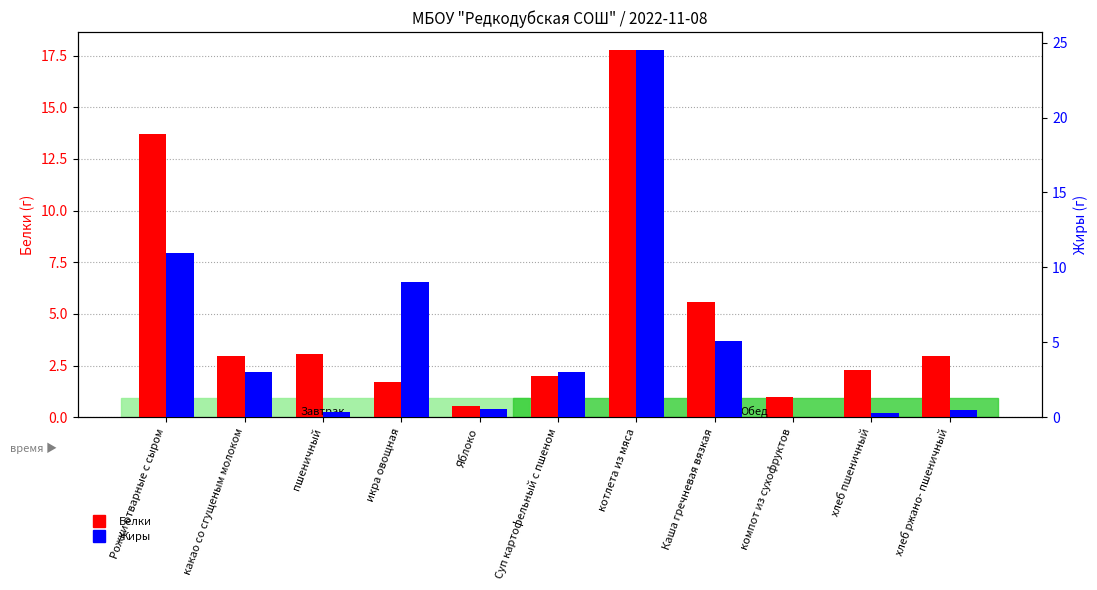

What is the sum of all Белки values?

53.5